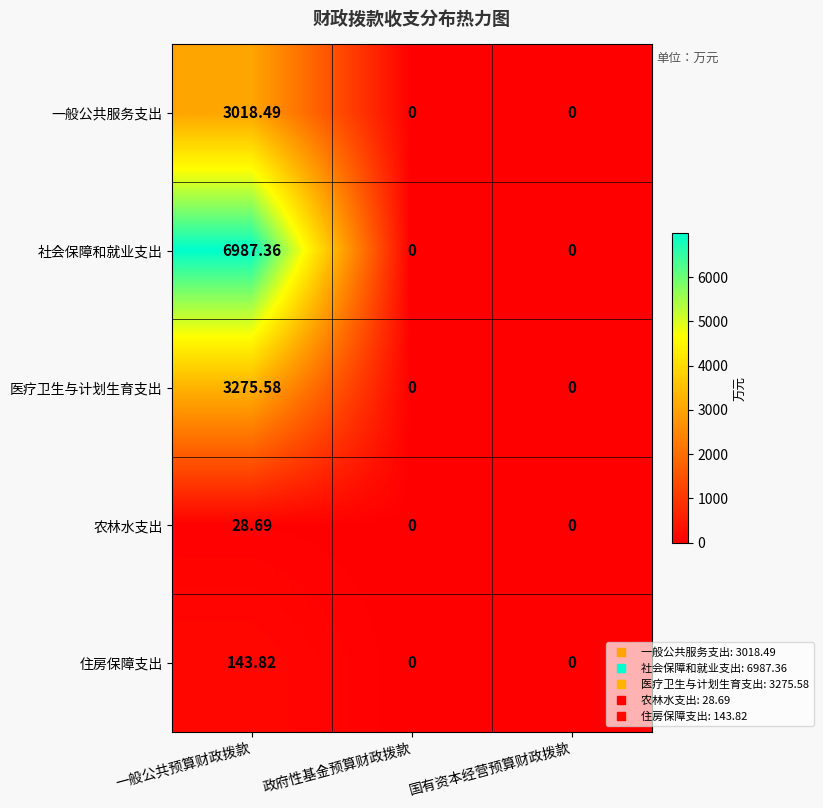

Which series has the widest spread of values?

社会保障和就业支出